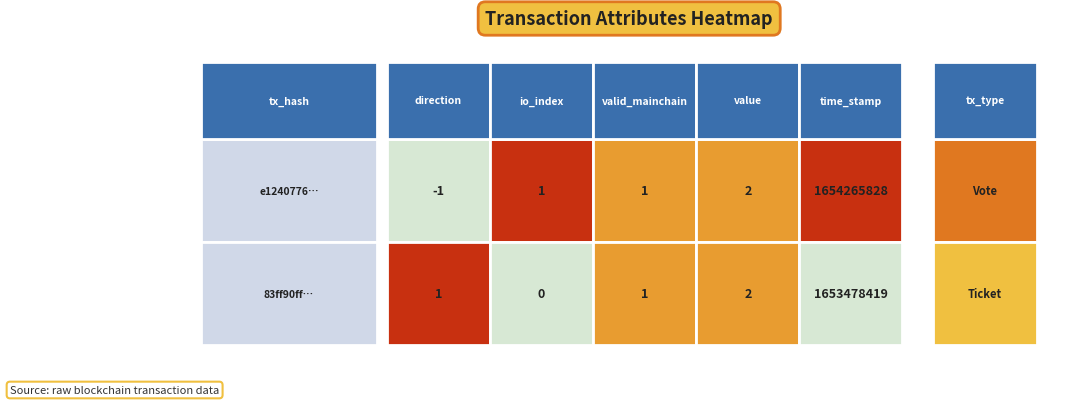

Reading left to right, extract all data points from this chart.

e1240776d291bf1c7796a275eff73f81ed94191: direction=-1	io_index=1	valid_mainchain=1	value=2	time_stamp=1654265828
83ff90ff93ab0fa080f6f5aee21da79a6893a6d: direction=1	io_index=0	valid_mainchain=1	value=2	time_stamp=1653478419